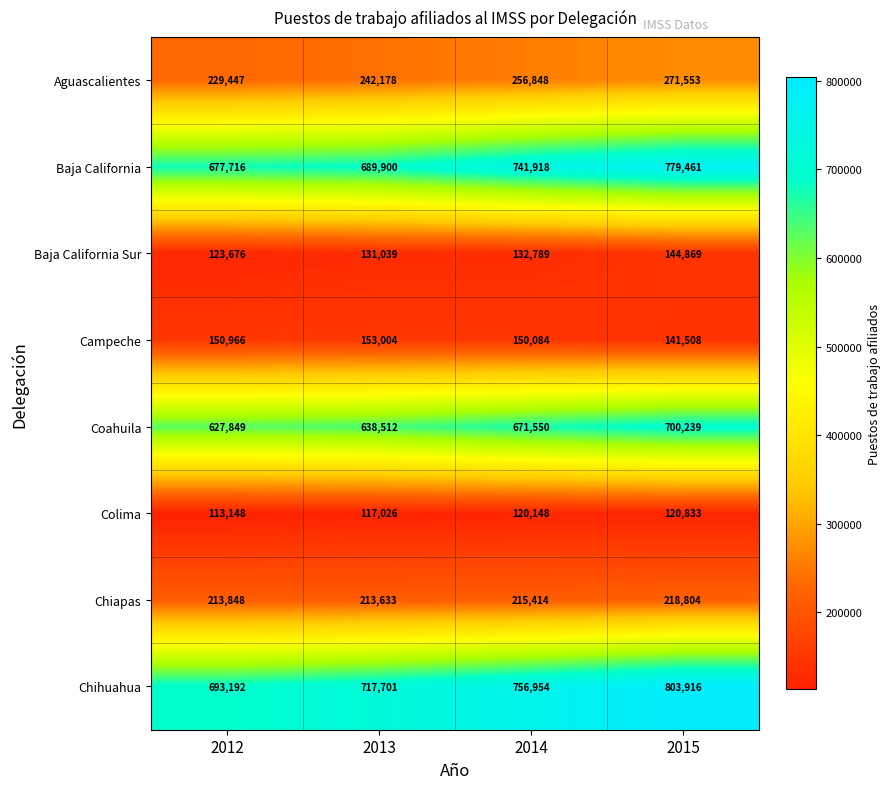

True or false: Coahuila has a value of 671550 at 2014.

True